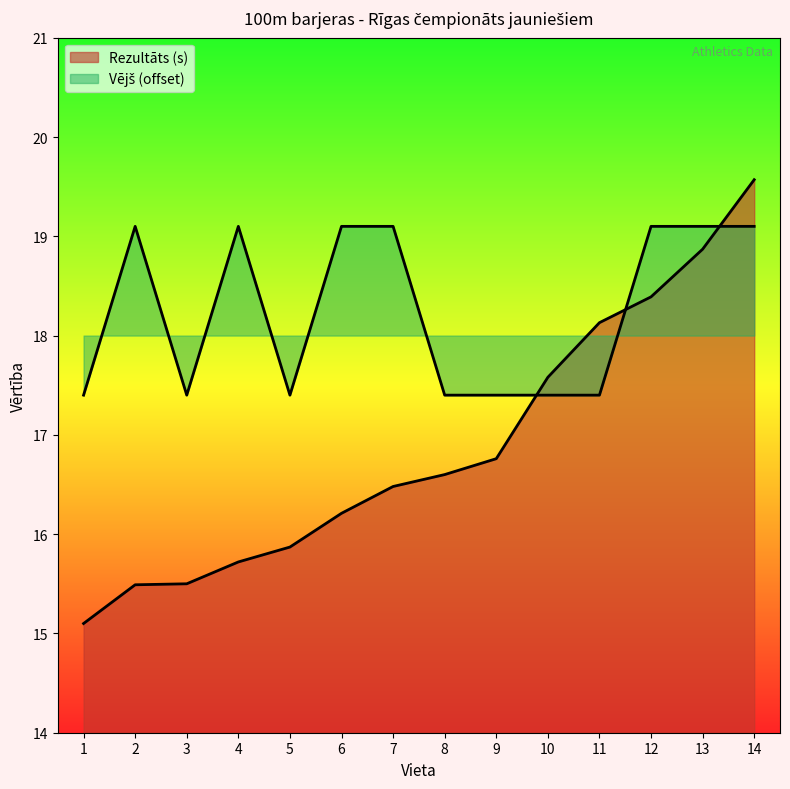

At which label does Rezultāts (s) first exceed 16?

6